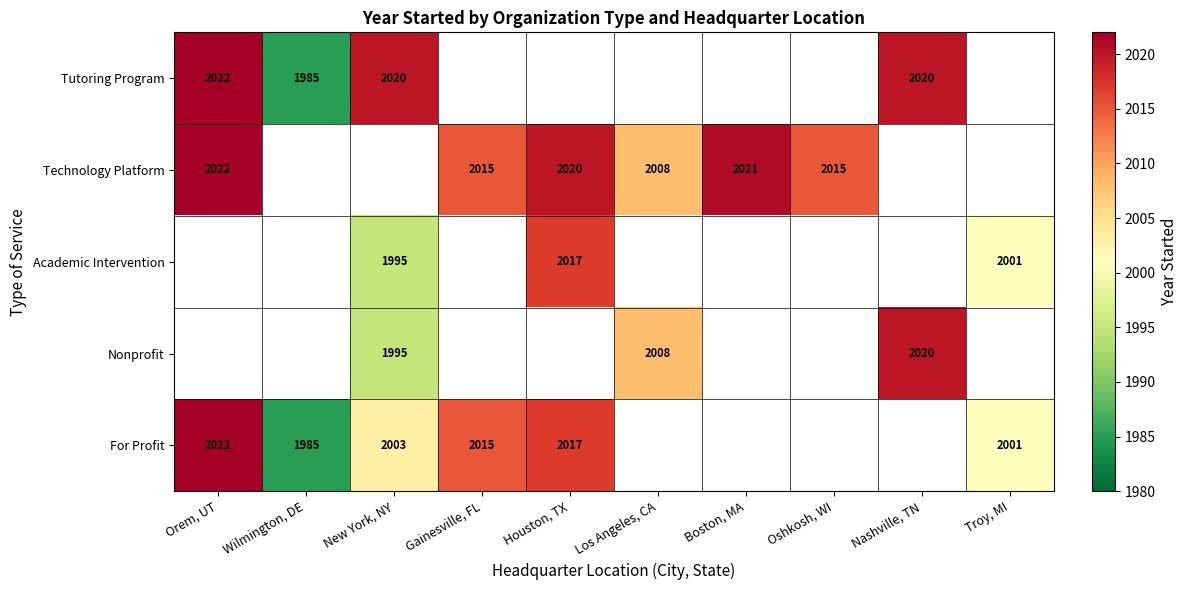

At which category does the chart reach its peak across all series?

Orem, UT